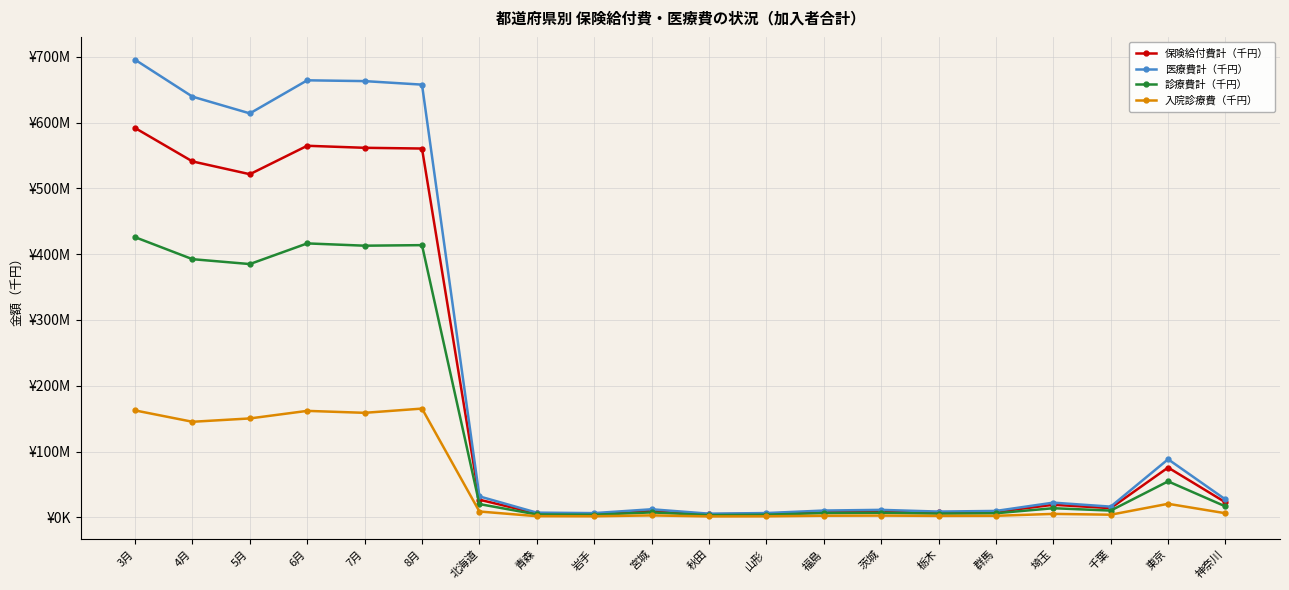

Does the chart have visible grid lines?

Yes